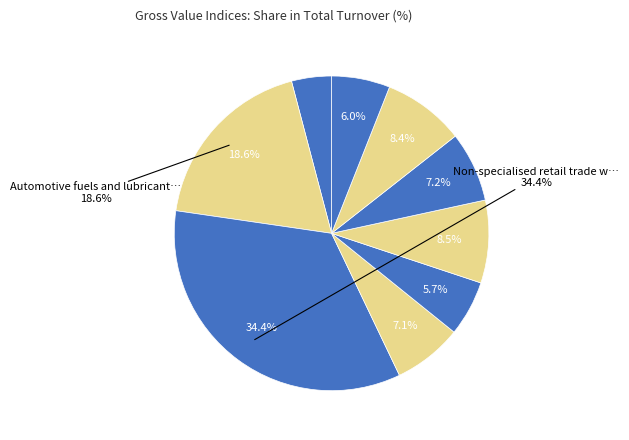

To the nearest percent, what portion does Motor vehicles, parts and accessories represent?

4%